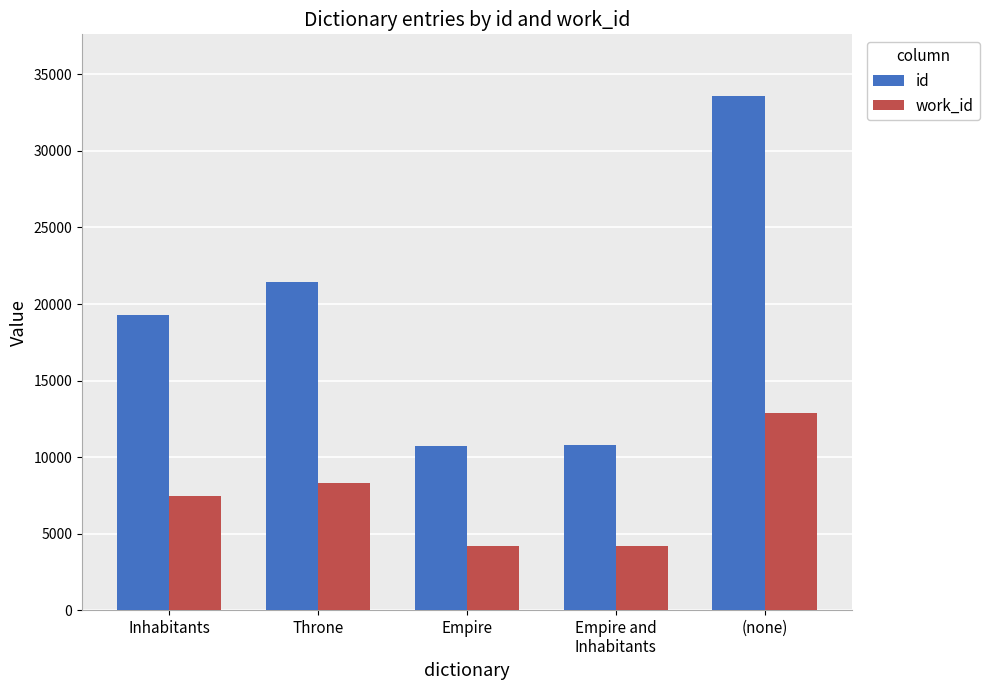

What is the difference between the highest and lowest values at (none)?

20728